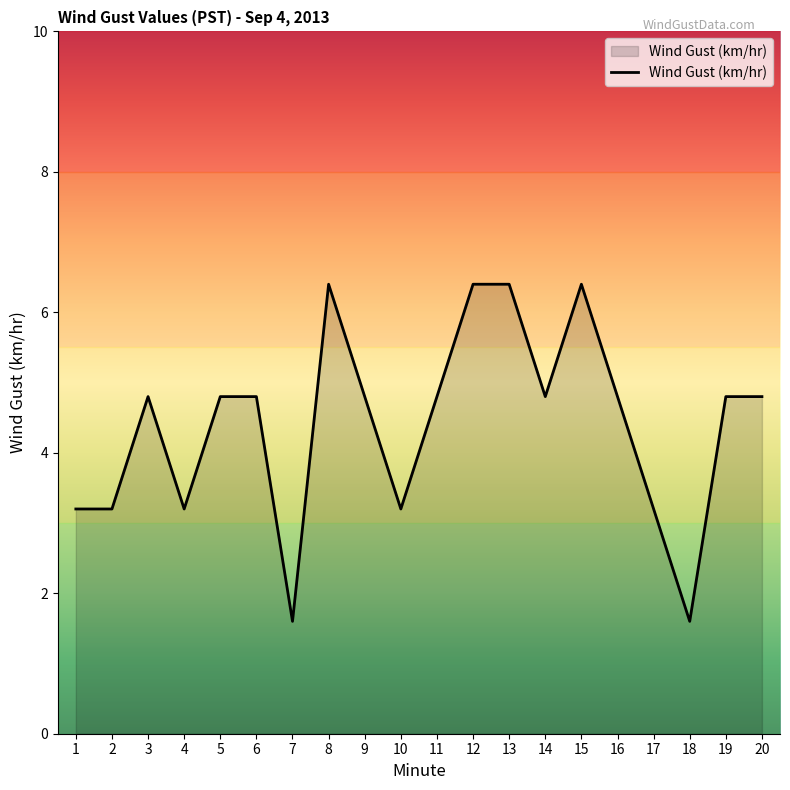

What is the sum of all values?

88.0